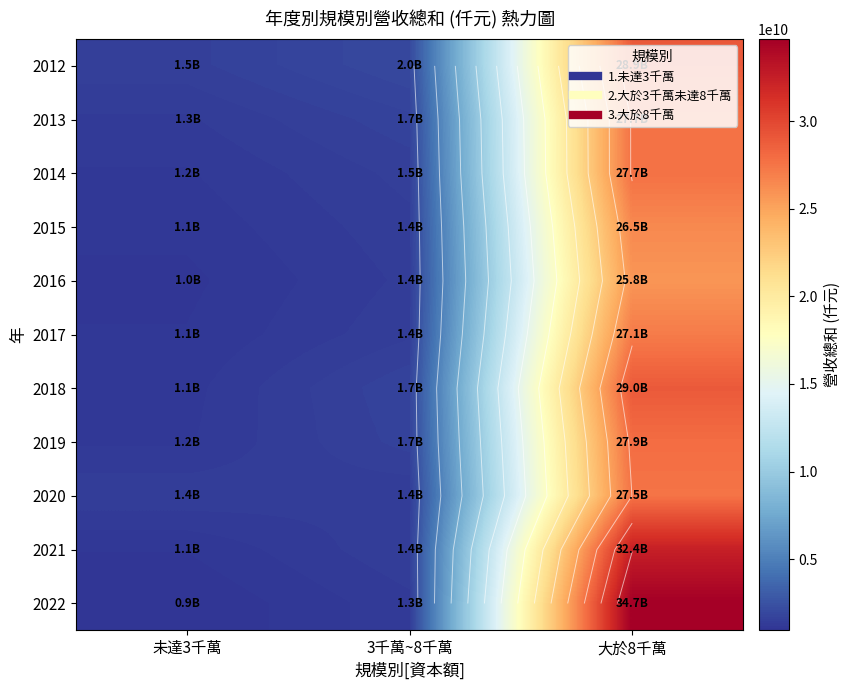

What is the difference between the maximum and minimum values in the 2019 series?

26729729438